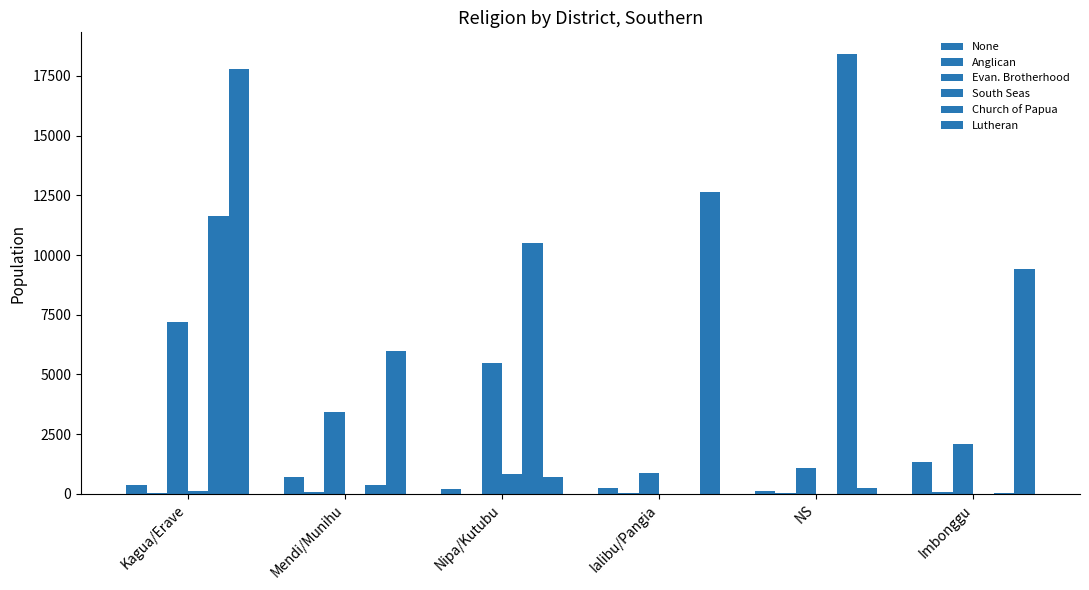

Is the value of None at Mendi/Munihu greater than the value of Lutheran at Kagua/Erave?

No